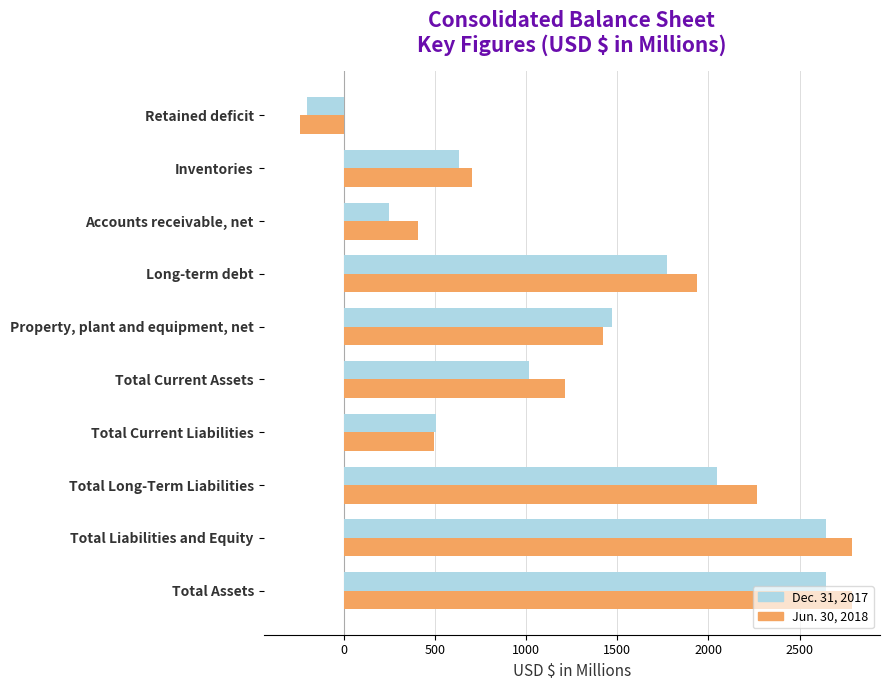

How many data points in Jun. 30, 2018 are less than 1421?

5